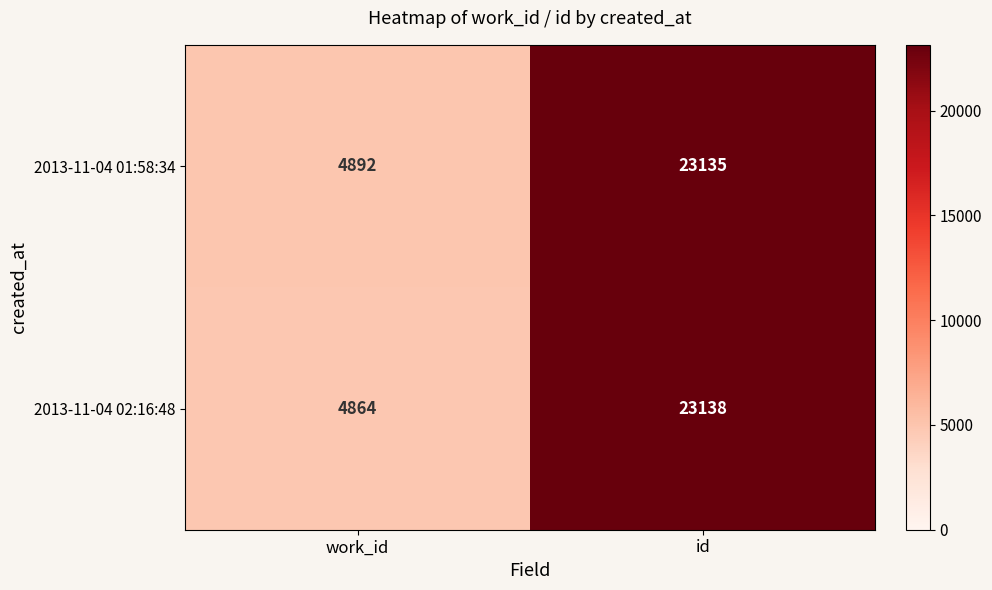

The 2013-11-04 02:16:48 series shows 2295 at work_id. True or false?

False